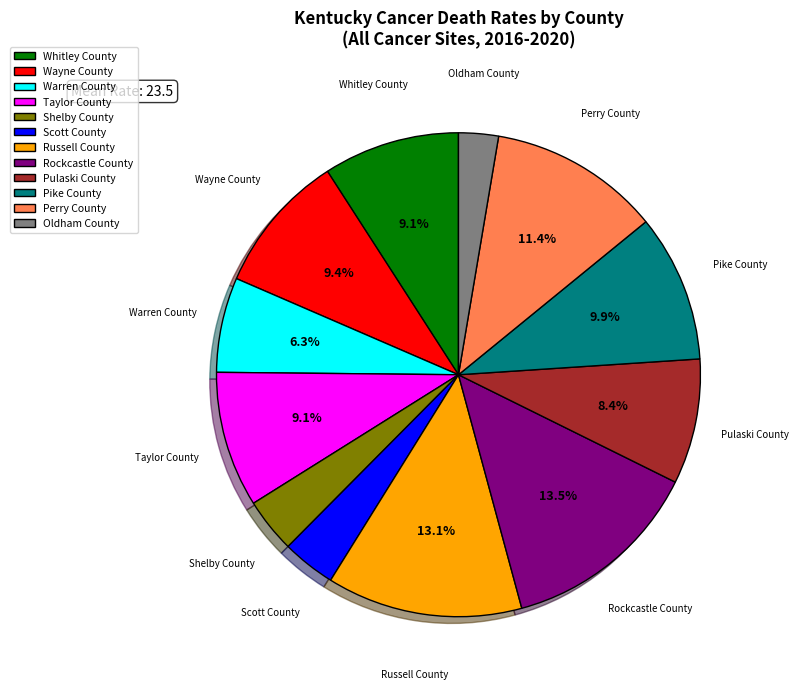

How many segments does this pie chart have?

12